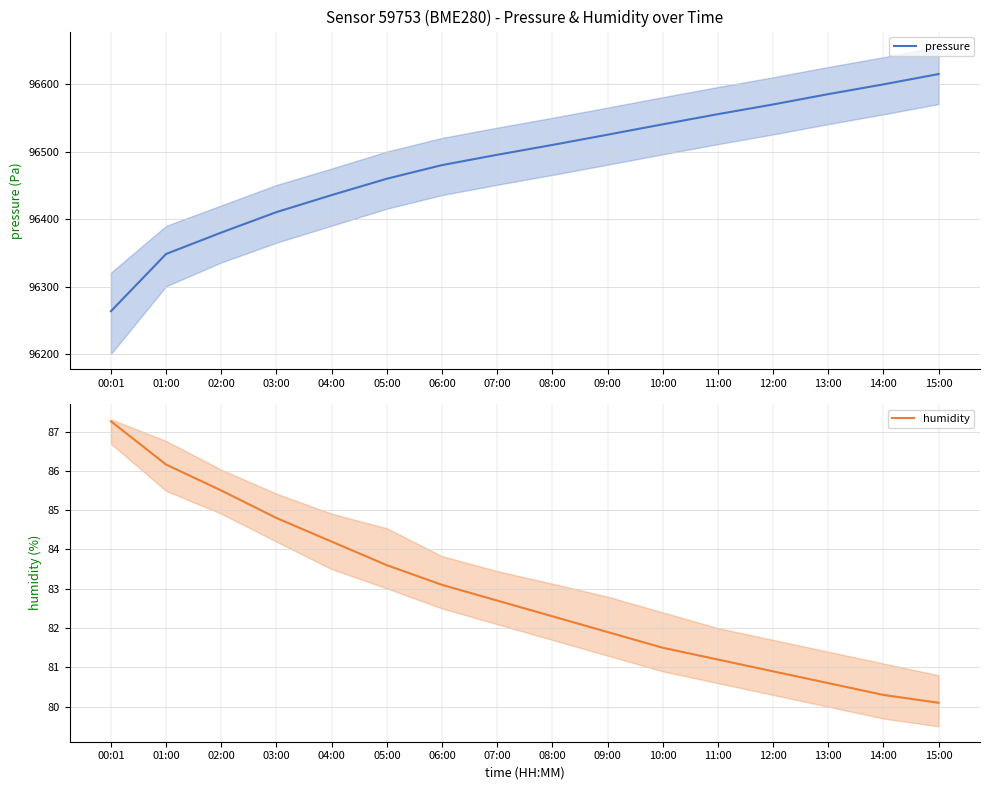

List the series in order of their peak value, lowest first.

humidity, pressure